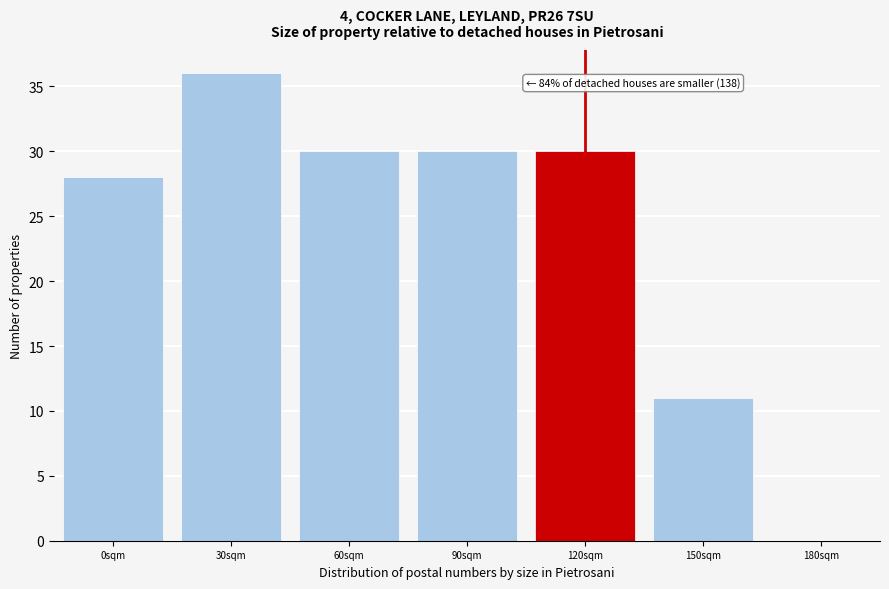

Reading left to right, transcribe all the data shown in this chart.

0sqm=28	30sqm=36	60sqm=30	90sqm=30	120sqm=30	150sqm=11	180sqm=0